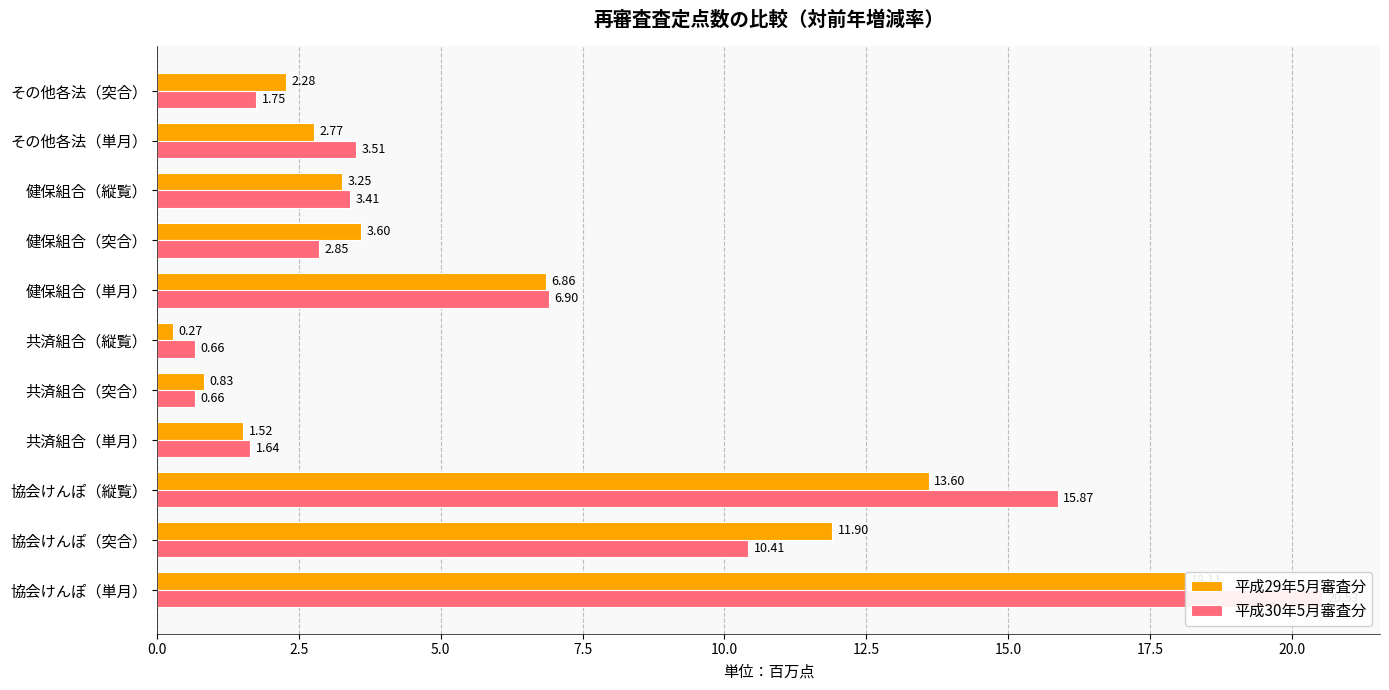

Reading right to left, what are all the values shown in this chart?

平成29年5月審査分: 2.3	2.8	3.3	3.6	6.9	0.3	0.8	1.5	13.6	11.9	18.1
平成30年5月審査分: 1.7	3.5	3.4	2.8	6.9	0.7	0.7	1.6	15.9	10.4	20.5